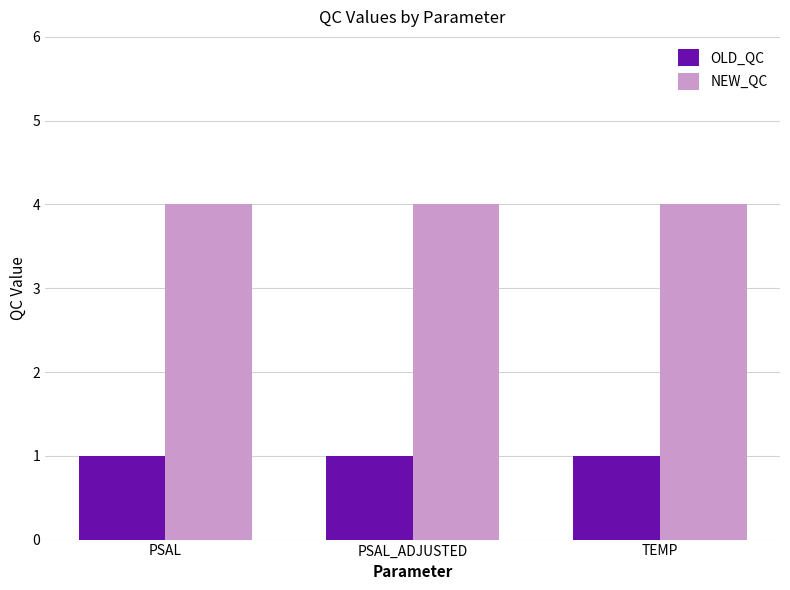

What is the spread (max minus min) of values at TEMP?

3